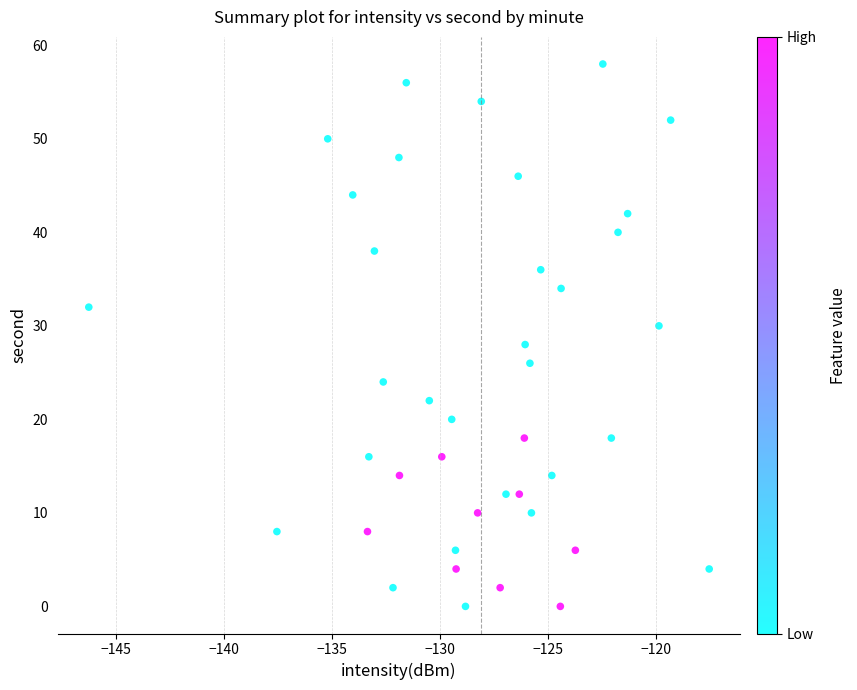

What is the range of Y values (max minus min)?

58